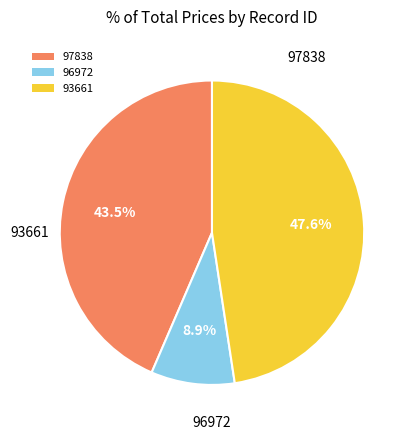

Count the number of slices in the pie.

3